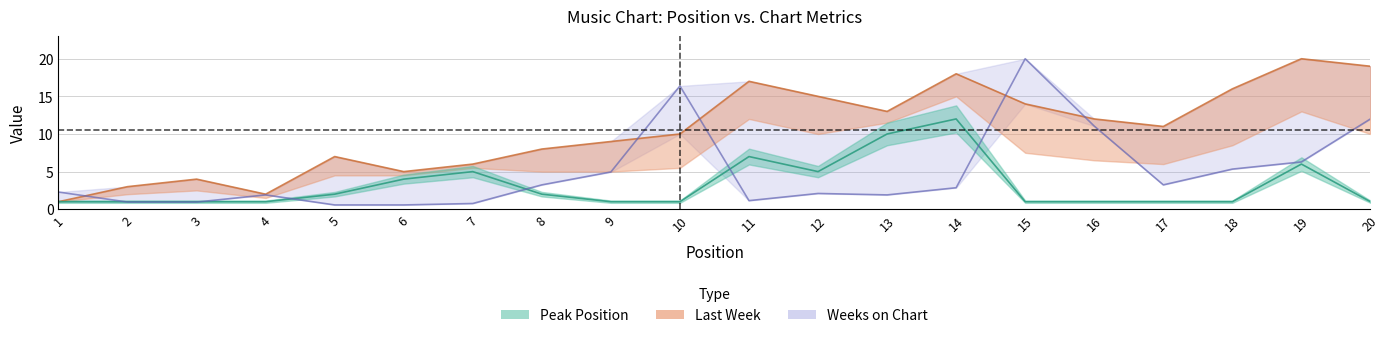

What is the value of the Weeks on Chart point at the 1st from the left?

2.3